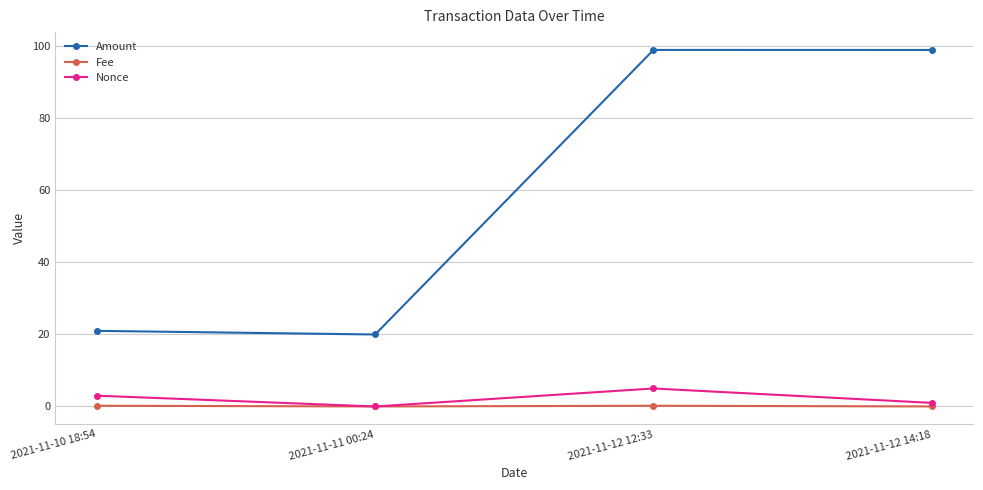

The Amount series shows 20.0 at 2021-11-11 00:24. True or false?

True